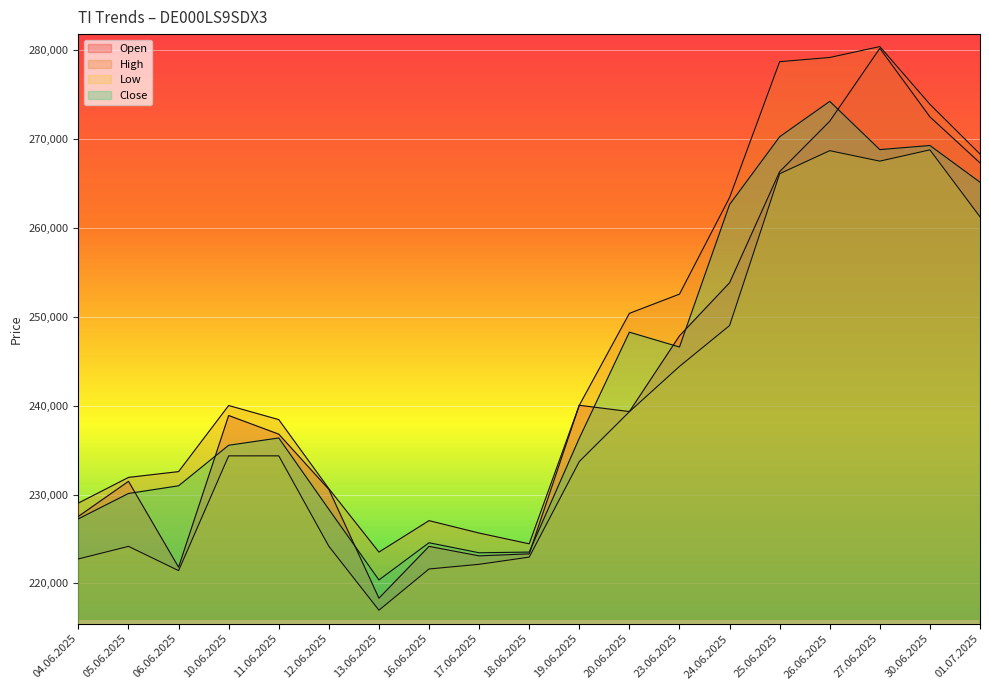

Rank the series at 12.06.2025 from lowest to highest value.

Low, Close, Open, High